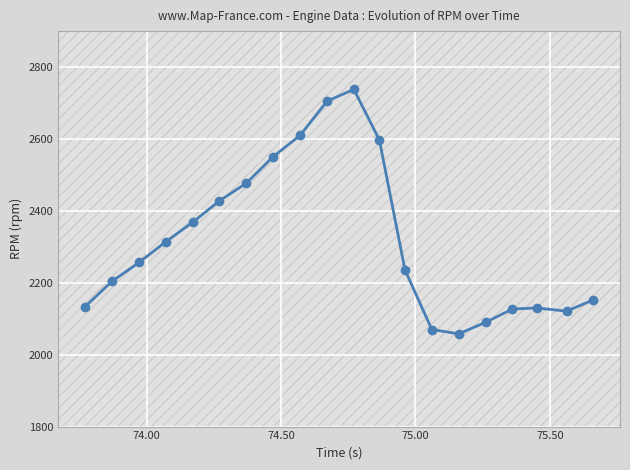

What is the difference between the maximum and minimum values?

680